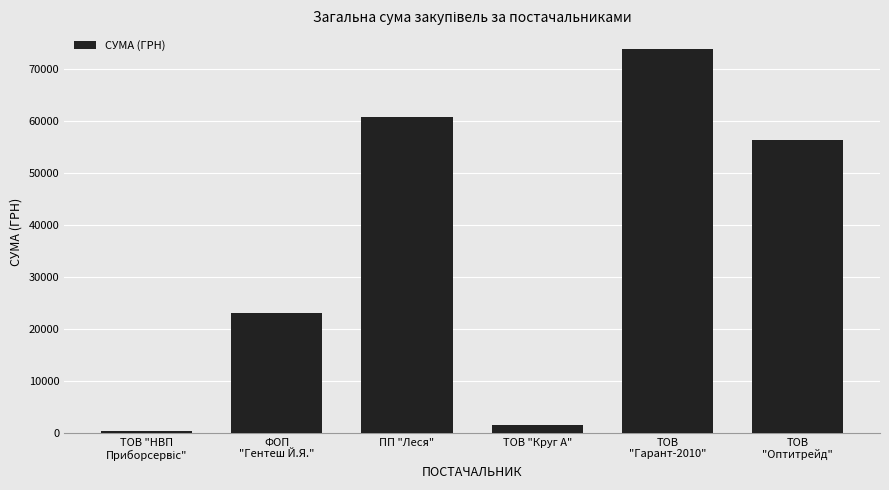

What is the approximate value at ФОП
"Гентеш Й.Я."?

23139.0